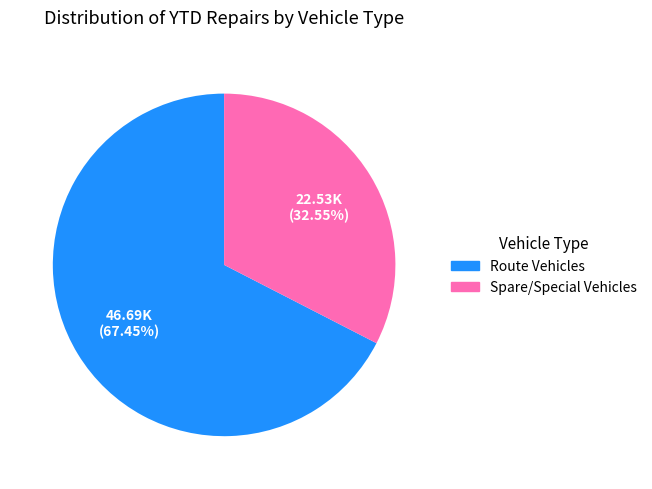

How many segments does this pie chart have?

2